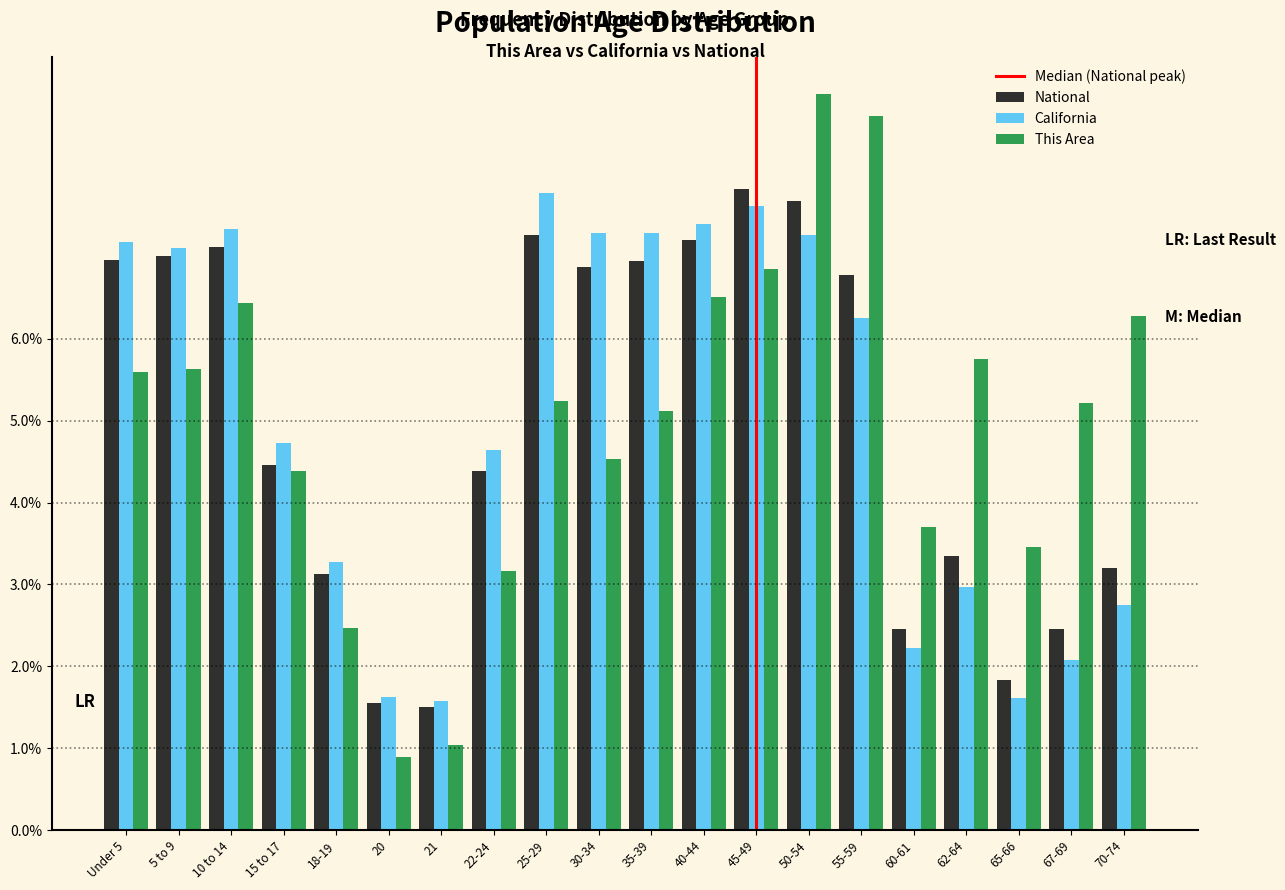

Where does the California series first go above 6?

Under 5